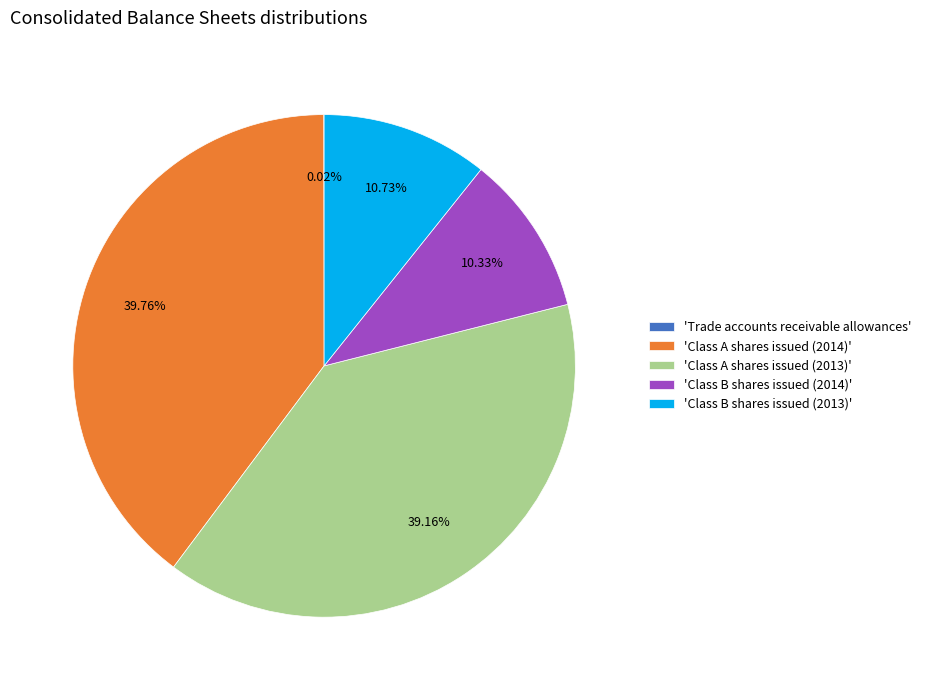

Is there any slice that represents more than half of the pie?

No